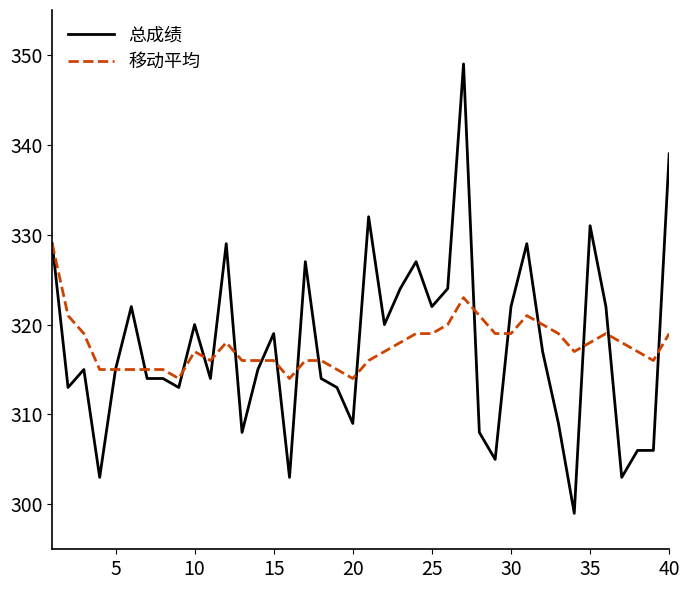

Which series has the widest spread of values?

总成绩